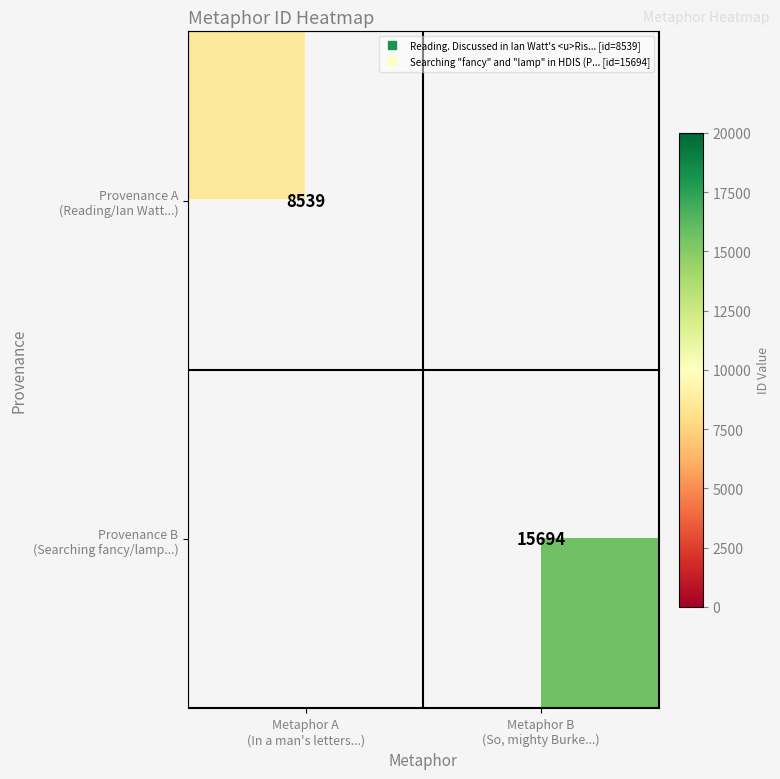

How many positive values does the Provenance B (Searching fancy/lamp...) series have?

1